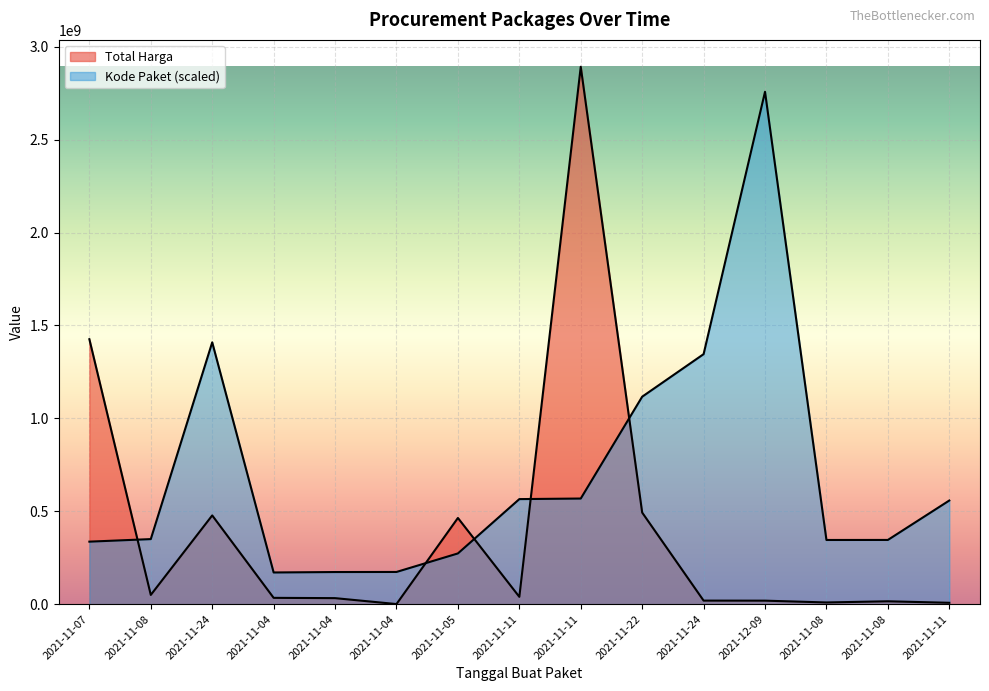

At which category is the sum across all series the highest?

2021-11-11